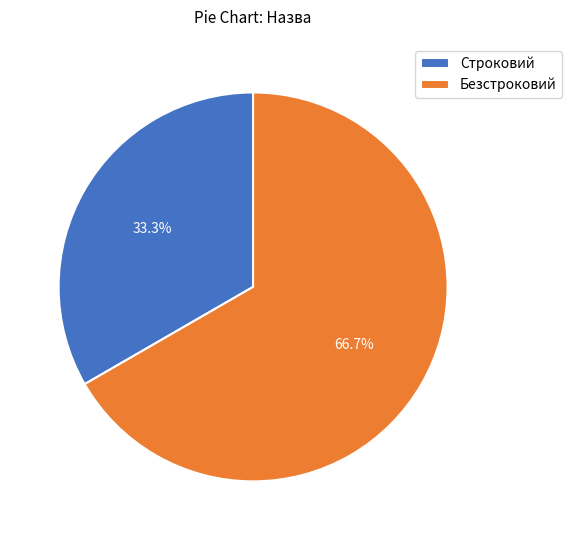

To the nearest percent, what portion does Безстроковий represent?

67%